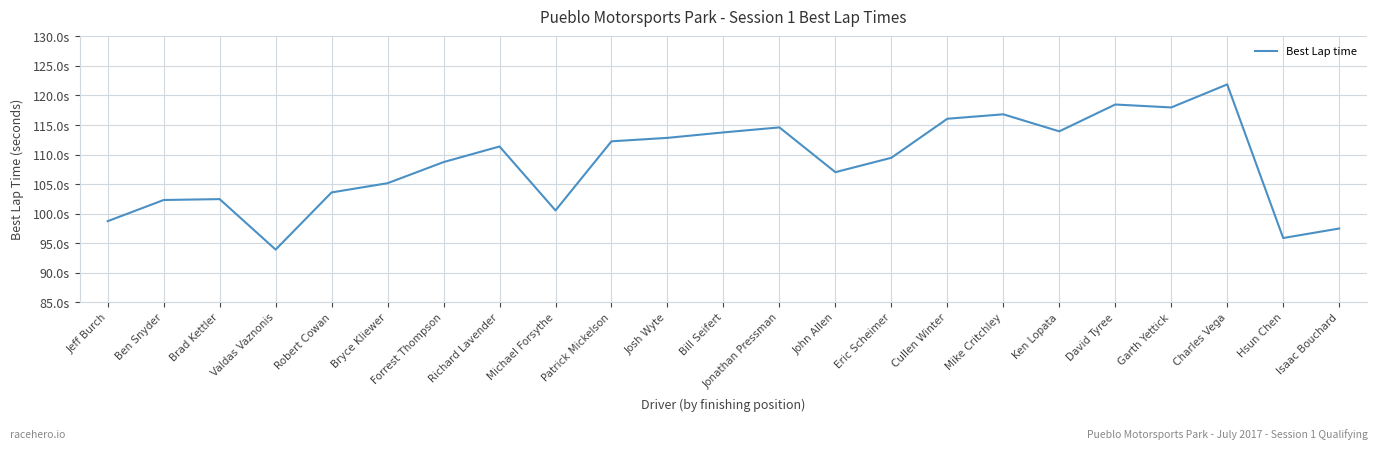

Reading left to right, transcribe all the data shown in this chart.

98.7	102.3	102.5	93.9	103.6	105.2	108.7	111.4	100.6	112.2	112.8	113.8	114.6	107.0	109.5	116.1	116.8	113.9	118.5	118.0	121.9	95.9	97.5